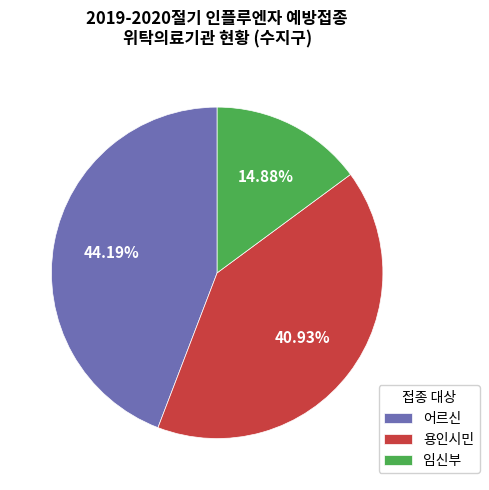

How many segments does this pie chart have?

3